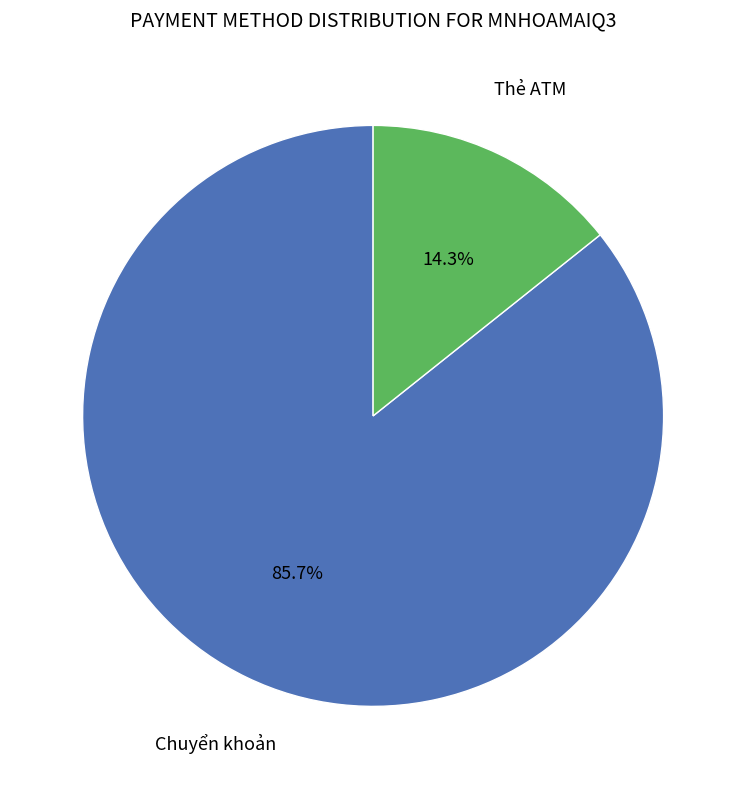

Is there any slice that represents more than half of the pie?

Yes